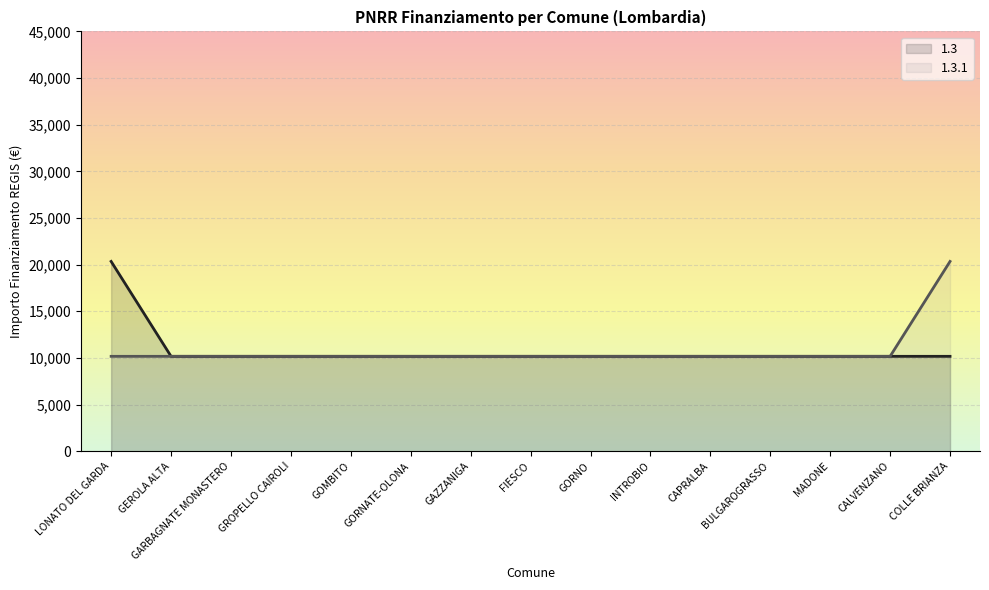

True or false: 1.3.1 (line) and 1.3 (line) intersect in this chart.

False